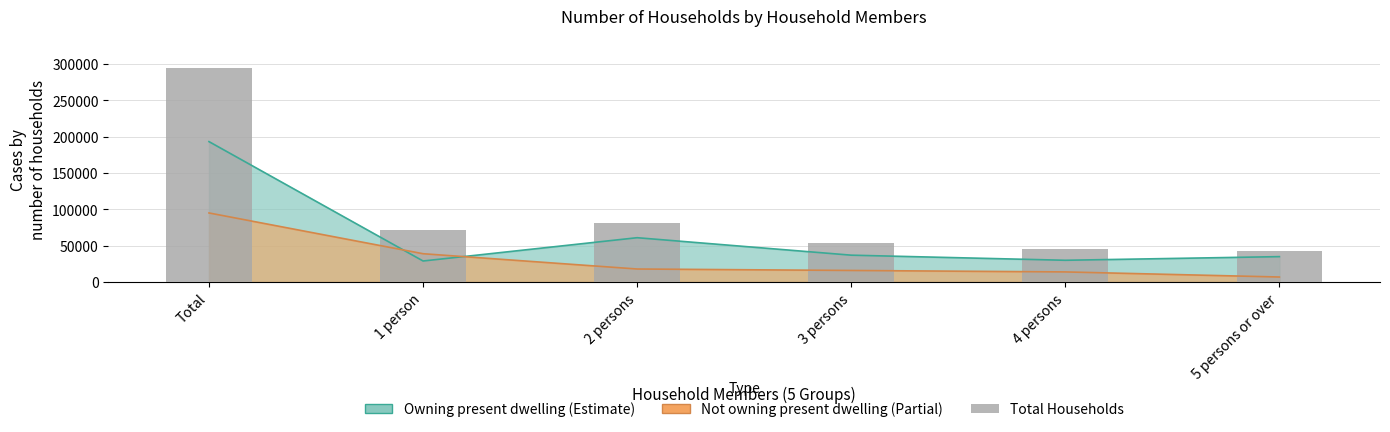

Which label corresponds to the largest value in the chart?

Total